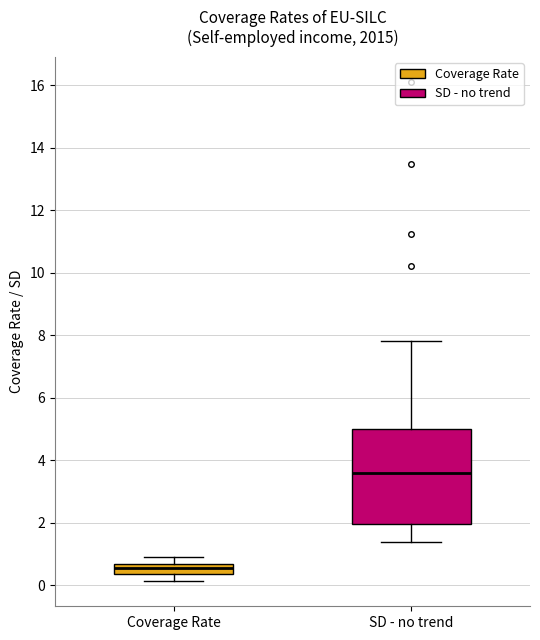

Which box has the highest median line?

SD - no trend